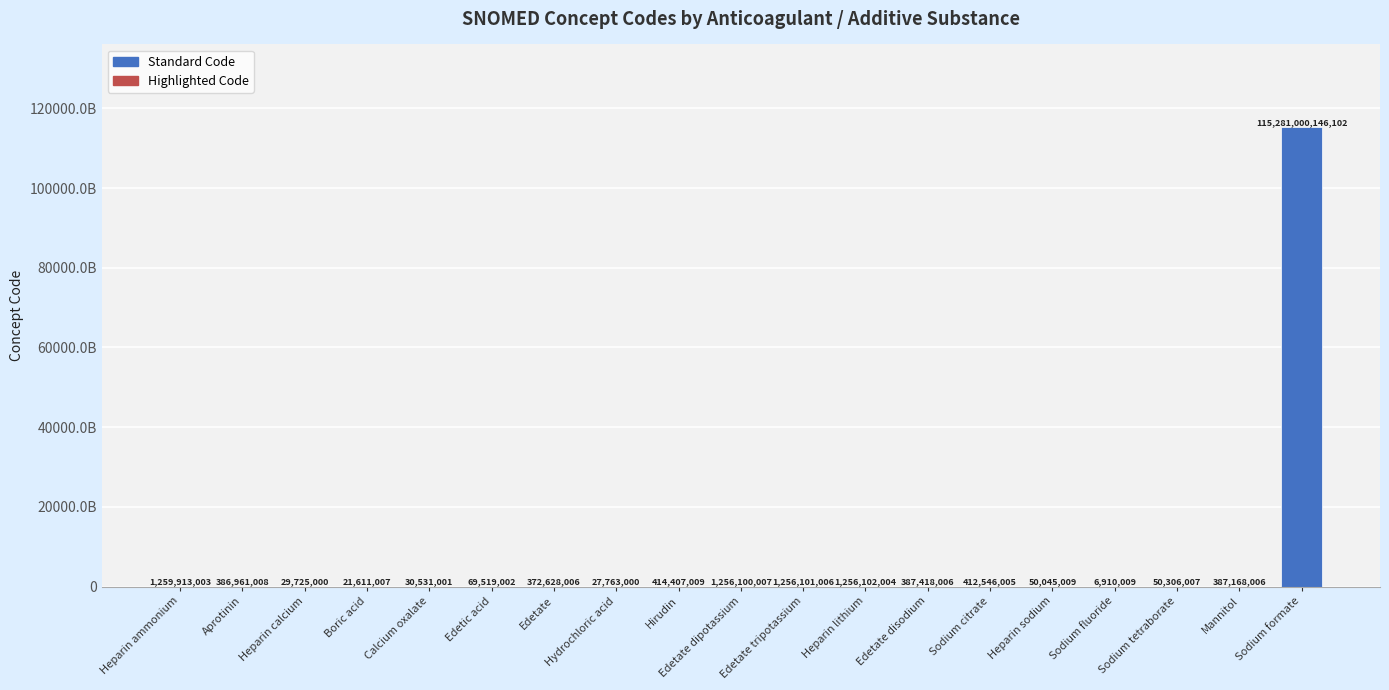

What is the ratio of the value at Heparin lithium to the value at Heparin ammonium?

1.0